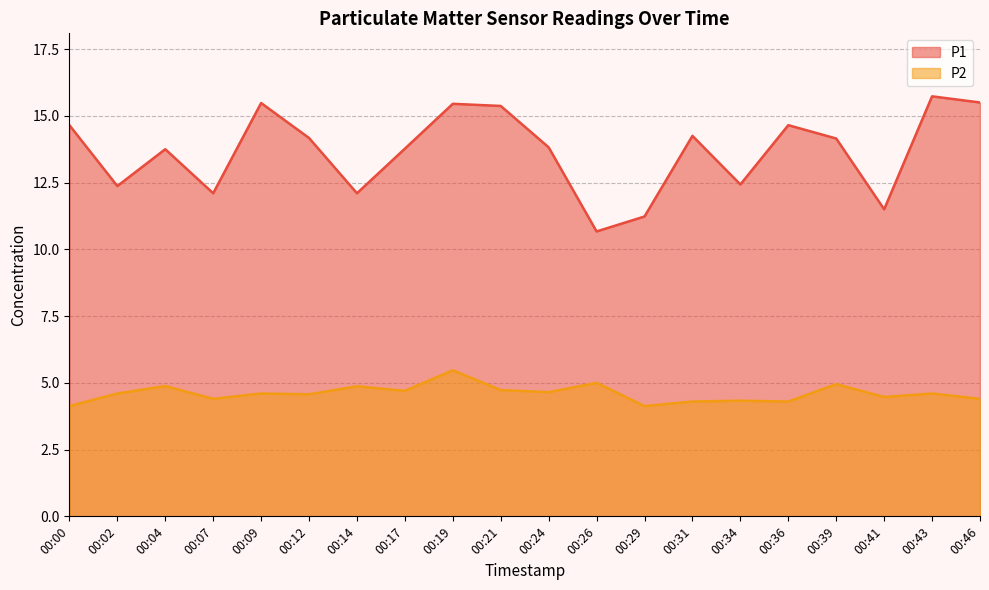

What is the minimum value shown in the chart?

4.1